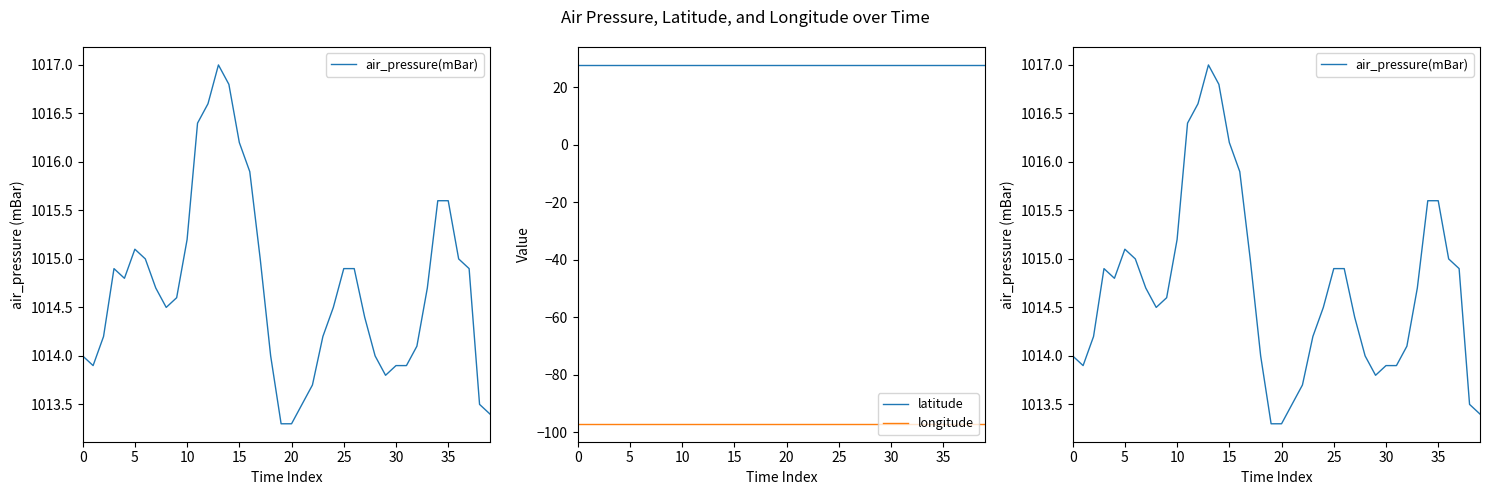

Reading left to right, what are all the values shown in this chart?

air_pressure(mBar): 1014.0	1013.9	1014.2	1014.9	1014.8	1015.1	1015.0	1014.7	1014.5	1014.6	1015.2	1016.4	1016.6	1017.0	1016.8	1016.2	1015.9	1015.0	1014.0	1013.3	1013.3	1013.5	1013.7	1014.2	1014.5	1014.9	1014.9	1014.4	1014.0	1013.8	1013.9	1013.9	1014.1	1014.7	1015.6	1015.6	1015.0	1014.9	1013.5	1013.4
latitude: 27.8	27.8	27.8	27.8	27.8	27.8	27.8	27.8	27.8	27.8	27.8	27.8	27.8	27.8	27.8	27.8	27.8	27.8	27.8	27.8	27.8	27.8	27.8	27.8	27.8	27.8	27.8	27.8	27.8	27.8	27.8	27.8	27.8	27.8	27.8	27.8	27.8	27.8	27.8	27.8
longitude: -97.1	-97.1	-97.1	-97.1	-97.1	-97.1	-97.1	-97.1	-97.1	-97.1	-97.1	-97.1	-97.1	-97.1	-97.1	-97.1	-97.1	-97.1	-97.1	-97.1	-97.1	-97.1	-97.1	-97.1	-97.1	-97.1	-97.1	-97.1	-97.1	-97.1	-97.1	-97.1	-97.1	-97.1	-97.1	-97.1	-97.1	-97.1	-97.1	-97.1